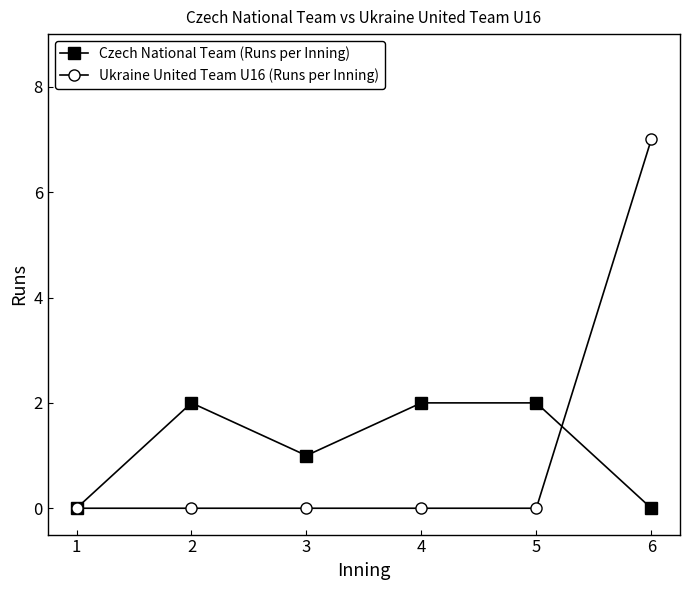

Count the Czech National Team (Runs per Inning) values in the range 0 to 2.

6